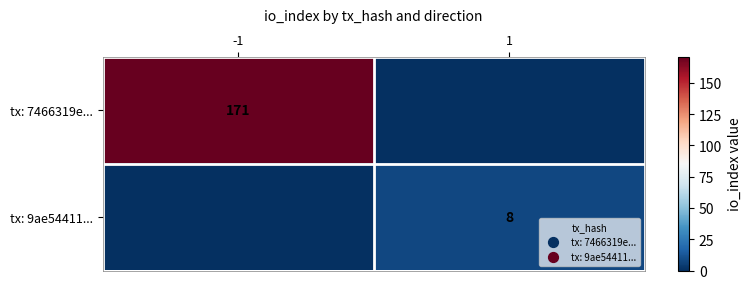

The value of tx: 9ae54411... at 1 is 8. True or false?

True